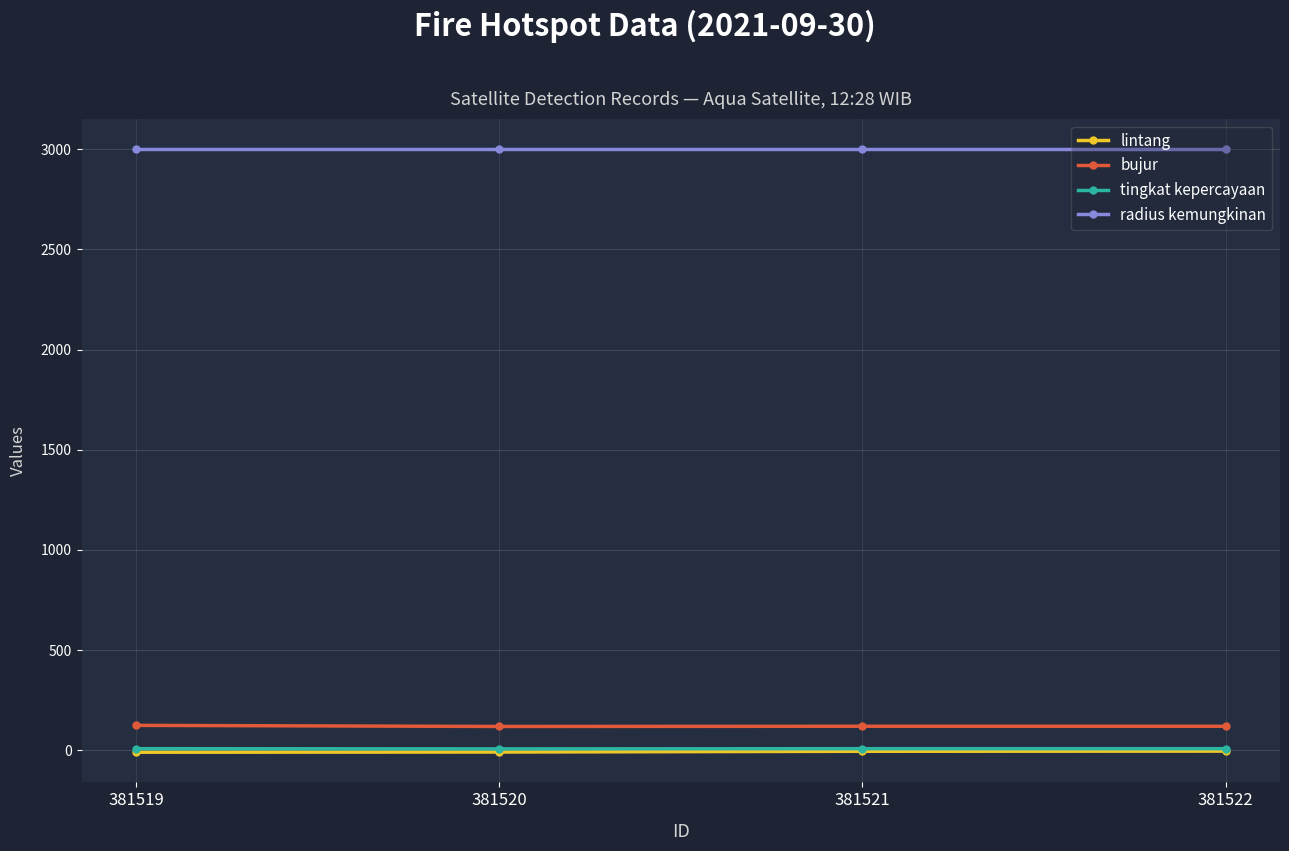

True or false: tingkat kepercayaan and radius kemungkinan cross at least once.

False